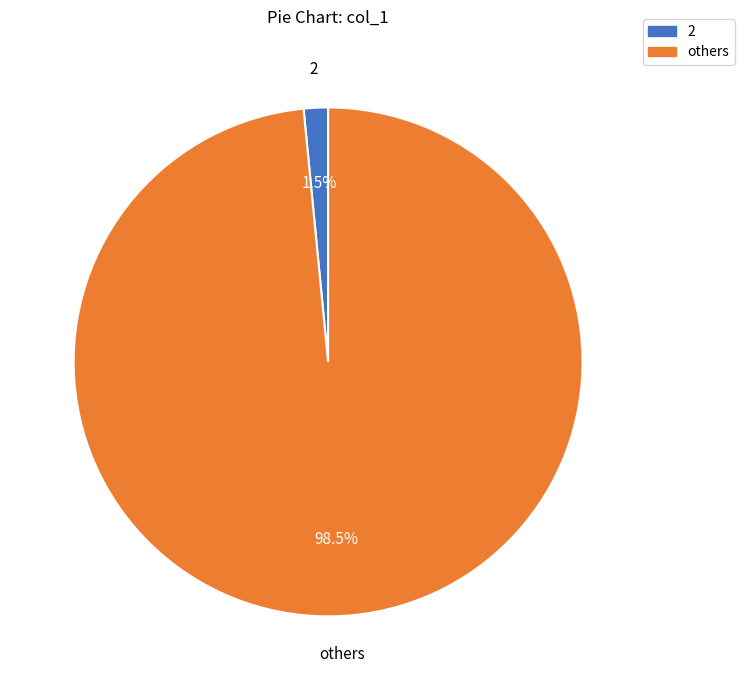

How many slices are in this pie chart?

2